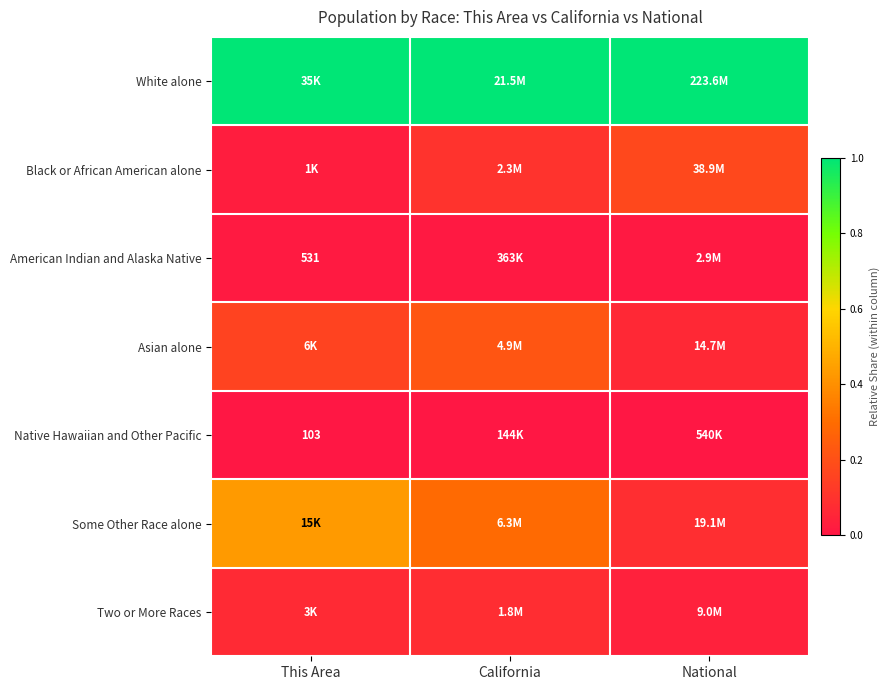

What value does the Two or More Races series have at This Area?

0.1